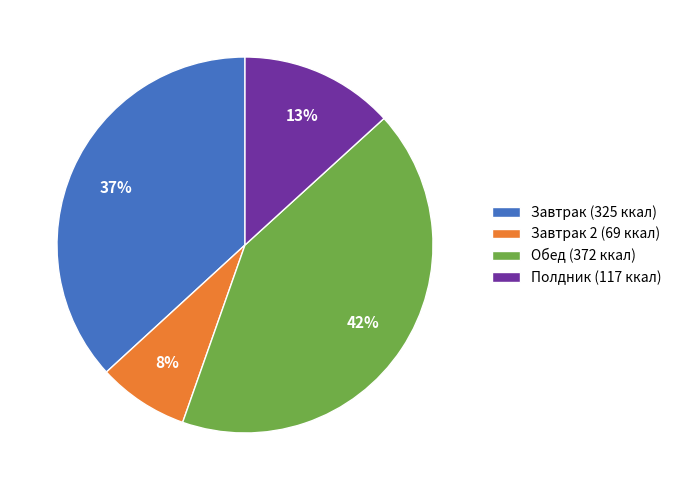

Which category has the biggest portion of the pie?

Обед (372 ккал)